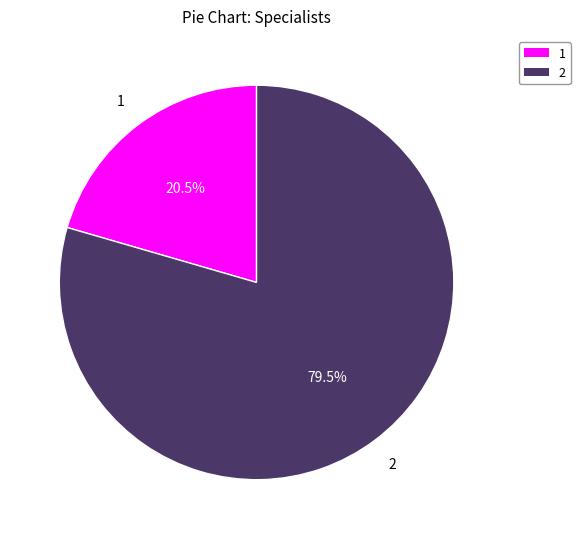

How many segments does this pie chart have?

2